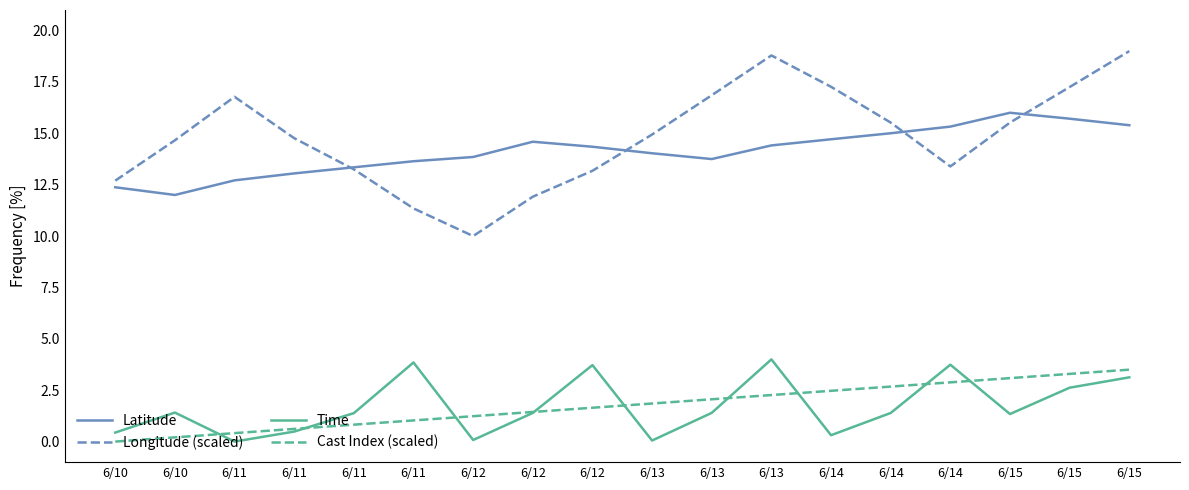

Which series changed the most between 6/12 and 6/15?

Longitude (scaled)